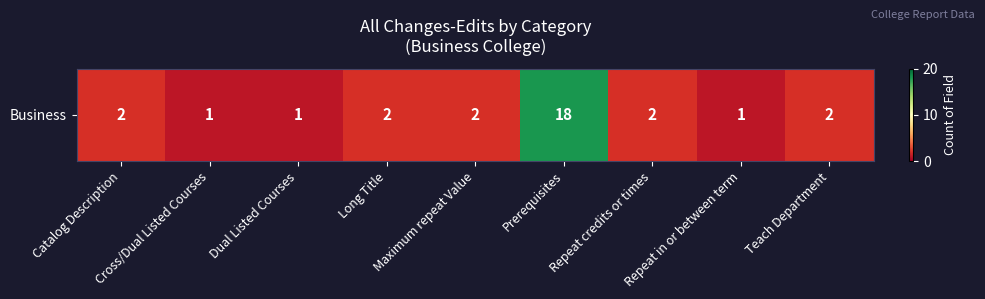

Is it true that the value at Repeat credits or times is 4?

False